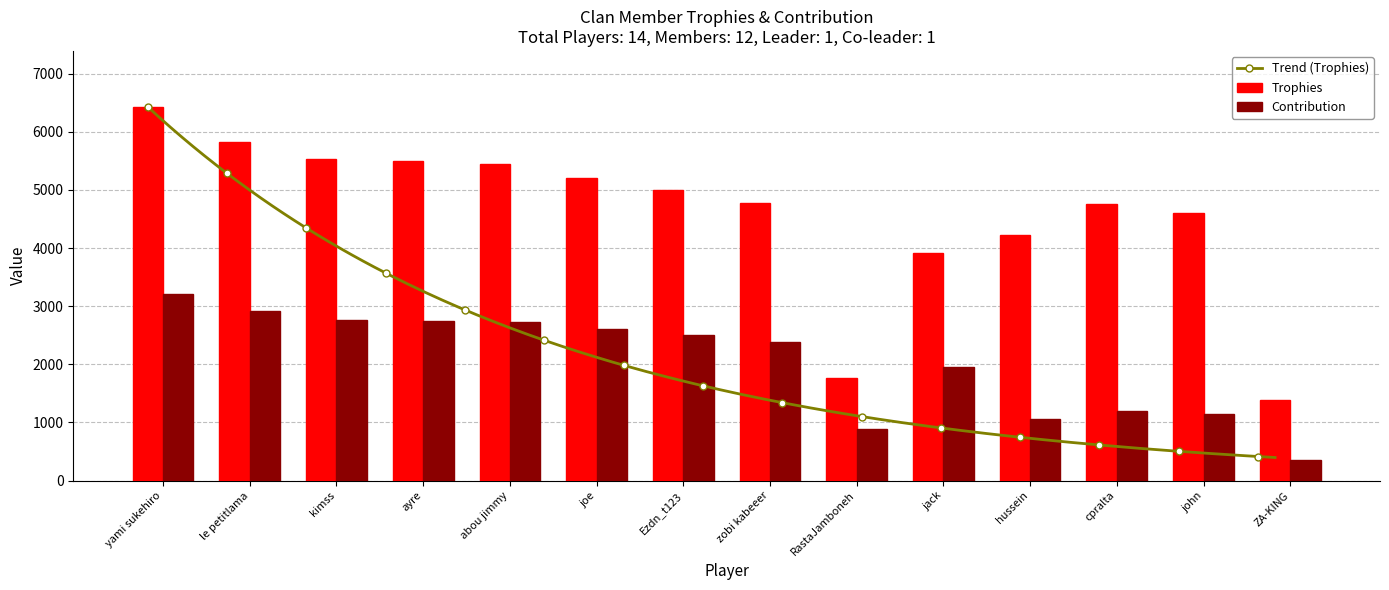

Between ayre and ZA-KING, which is larger?

ayre